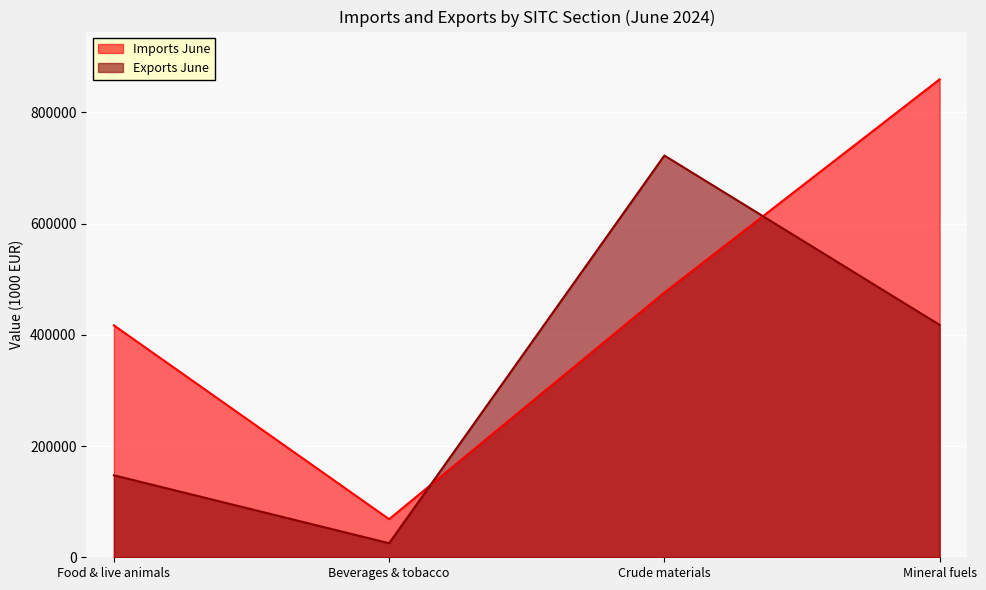

How many interior local valleys does the Imports June series have?

1